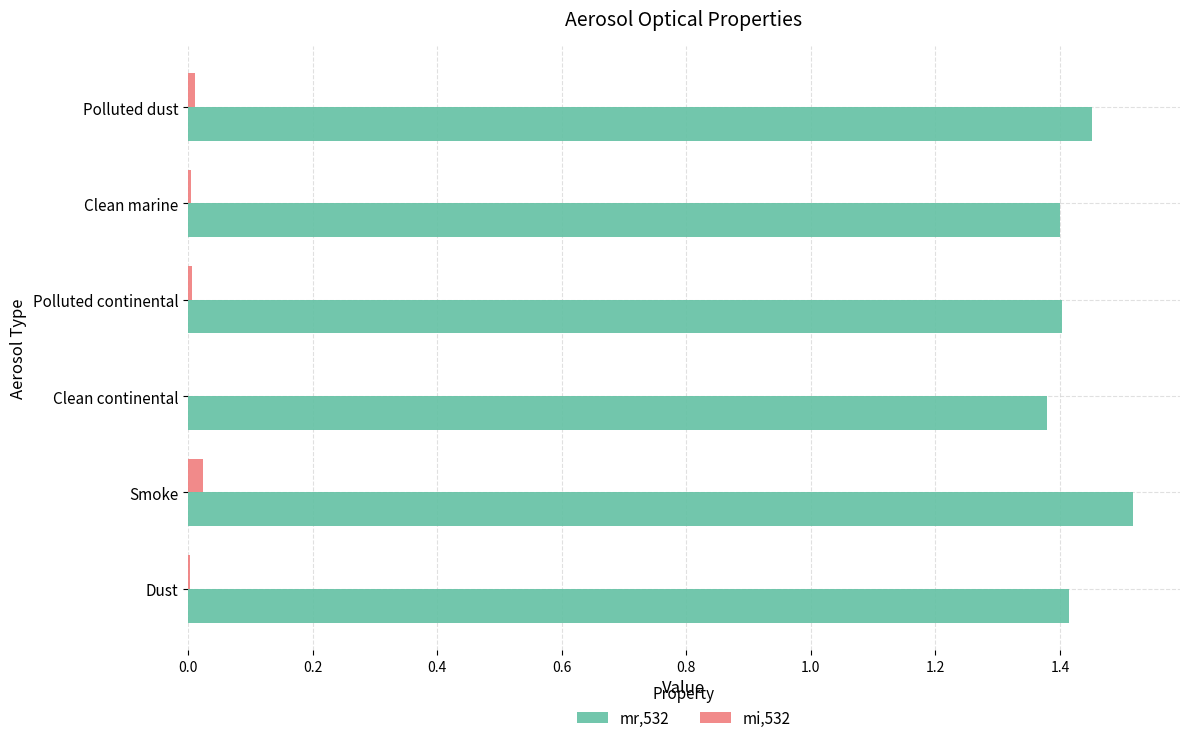

Which category has the highest value in the mr,532 series?

Smoke